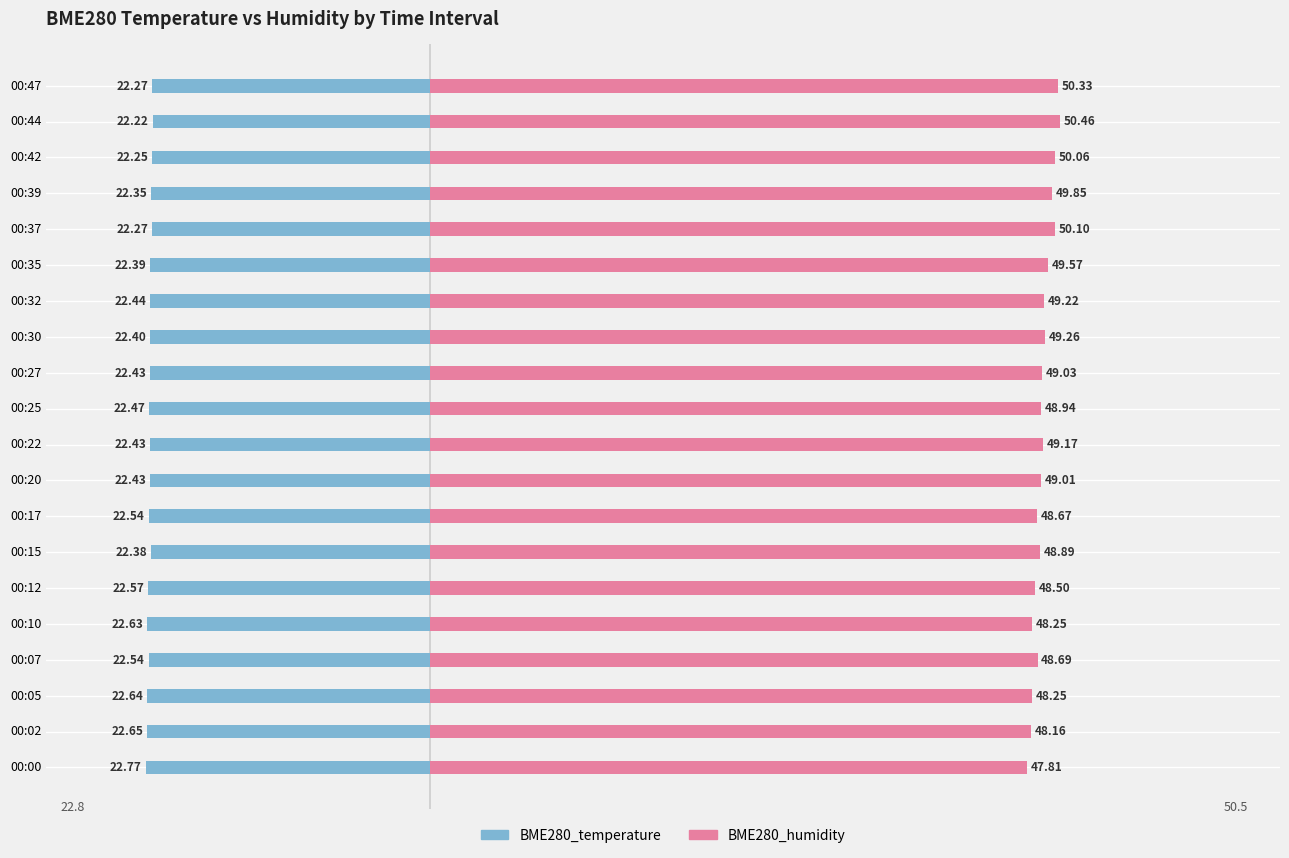

At how many categories does at least one series exceed -15?

20